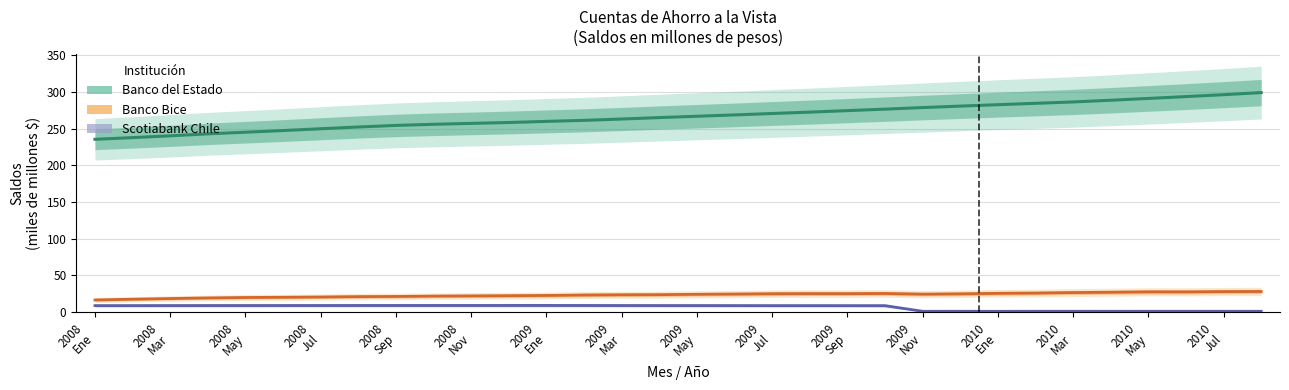

At how many categories does at least one series exceed 18?

32